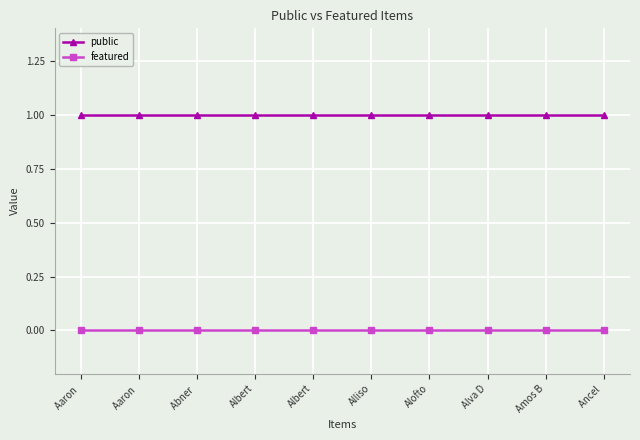

What are all the series names shown in the legend?

public, featured